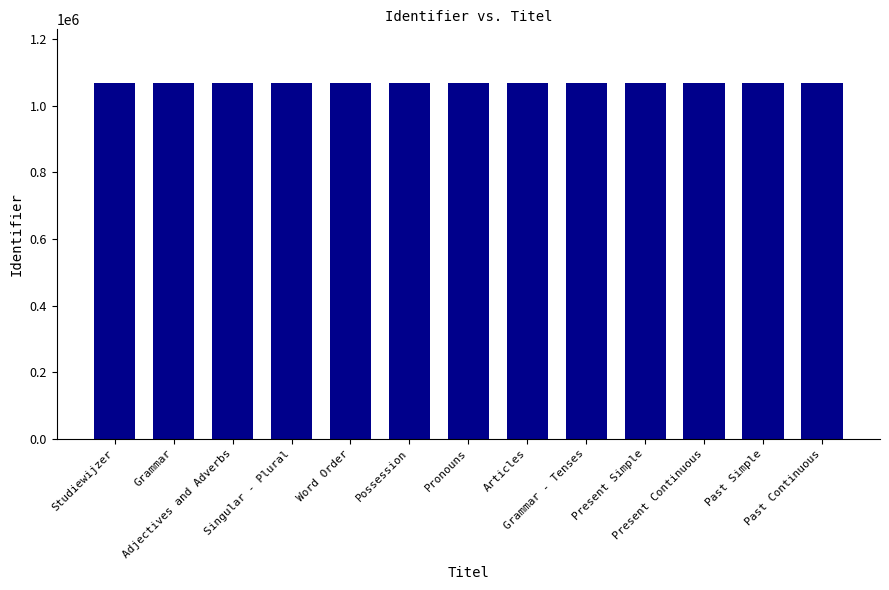

What is the minimum value shown in the chart?

1069570